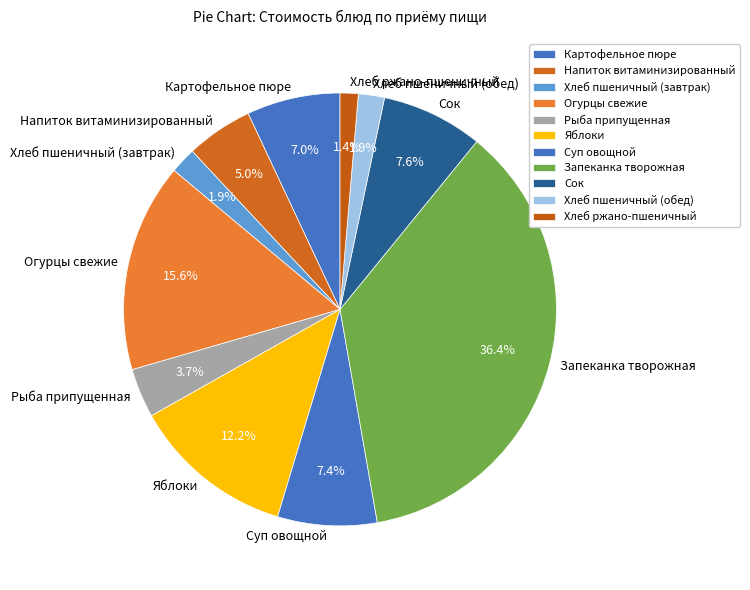

What is the smallest slice in the pie chart?

Хлеб ржано-пшеничный